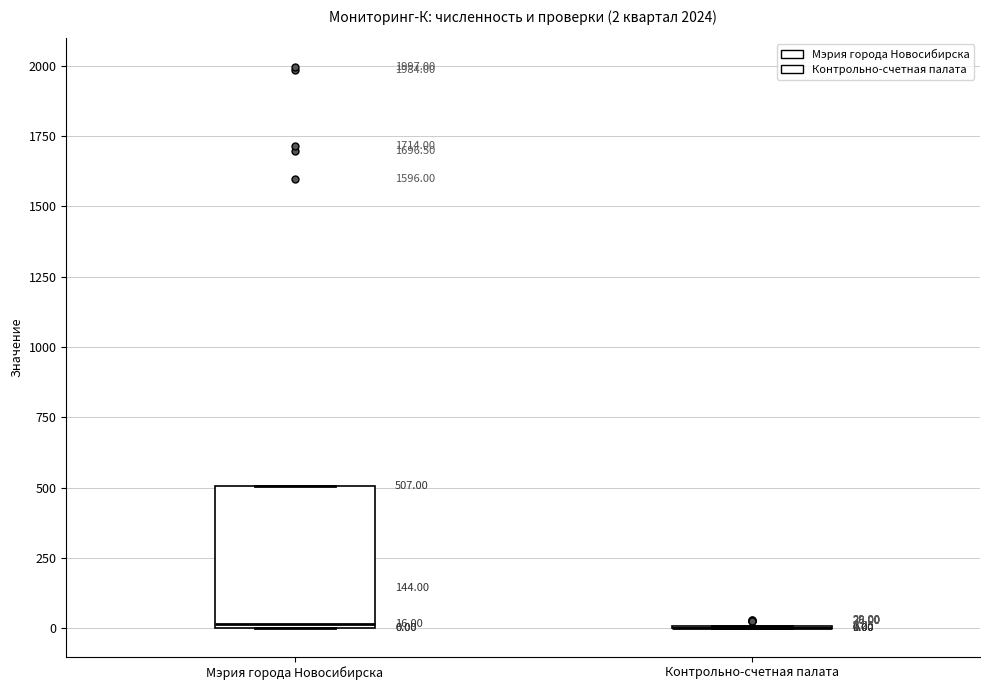

Comparing the boxes themselves (not the whiskers), which one is the tallest?

Мэрия города Новосибирска